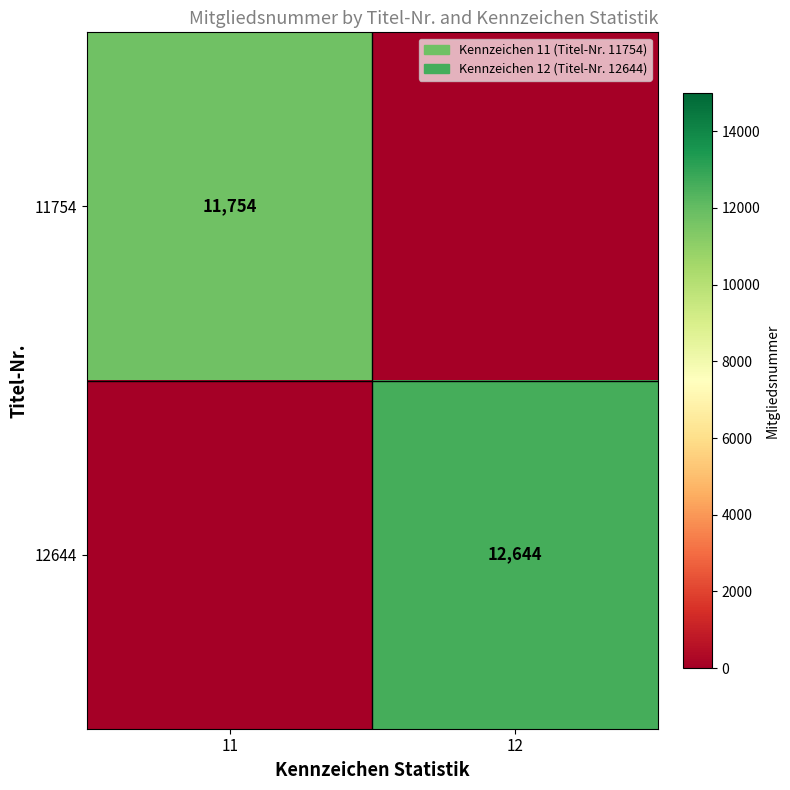

Is the value of 11754 at 11 greater than the value of 12644 at 12?

No